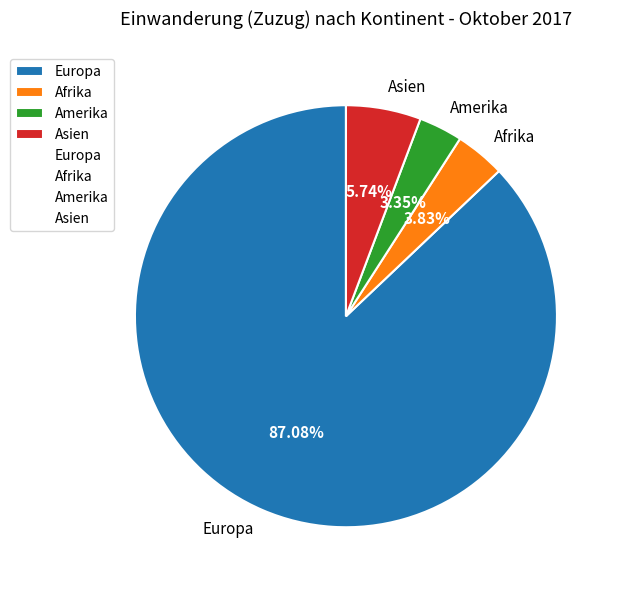

What percentage is the Europa slice, to the nearest percent?

87%